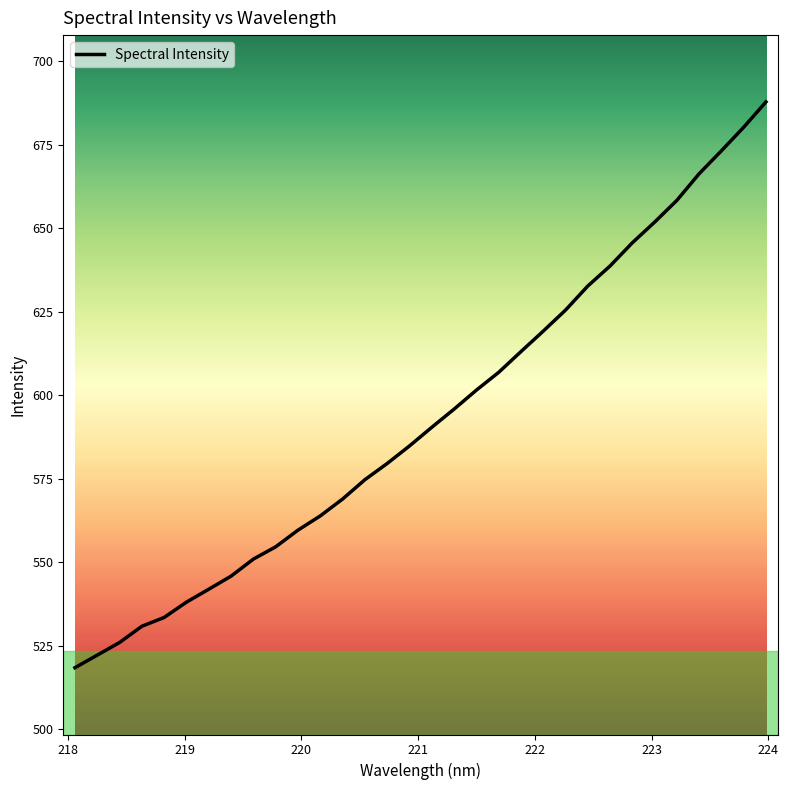

How many lines are shown in the chart?

1